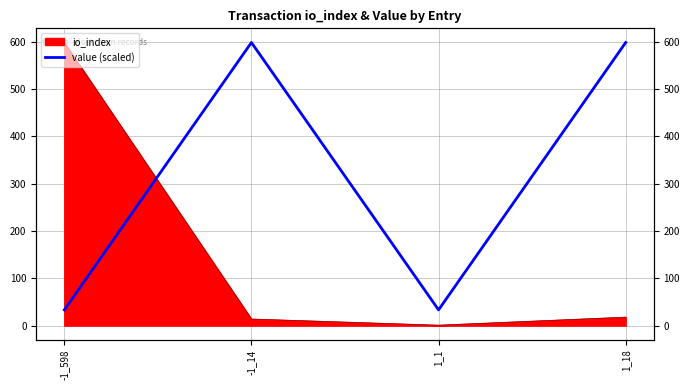

What is the change in value from -1_598 to -1_14?

+564.7